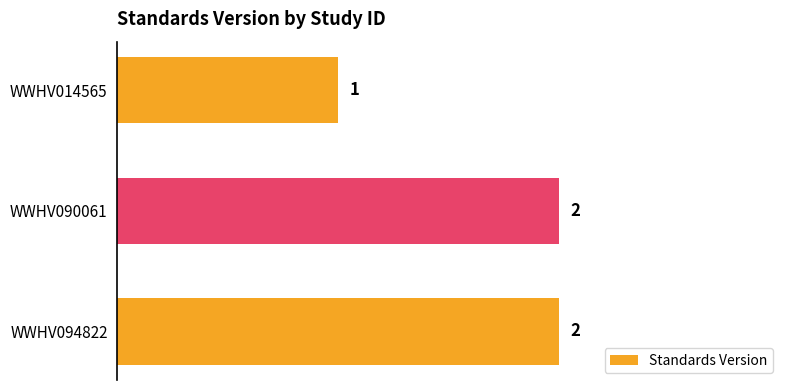

Reading bottom to top, list all the values displayed in this chart.

WWHV094822=2	WWHV090061=2	WWHV014565=1